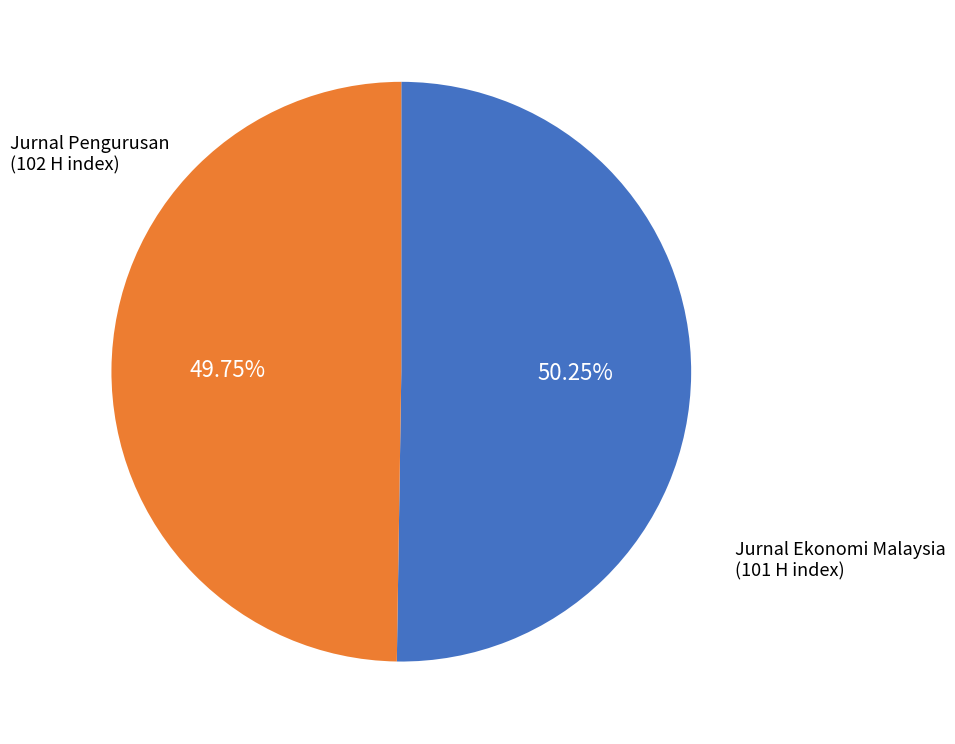

Count the number of slices in the pie.

2